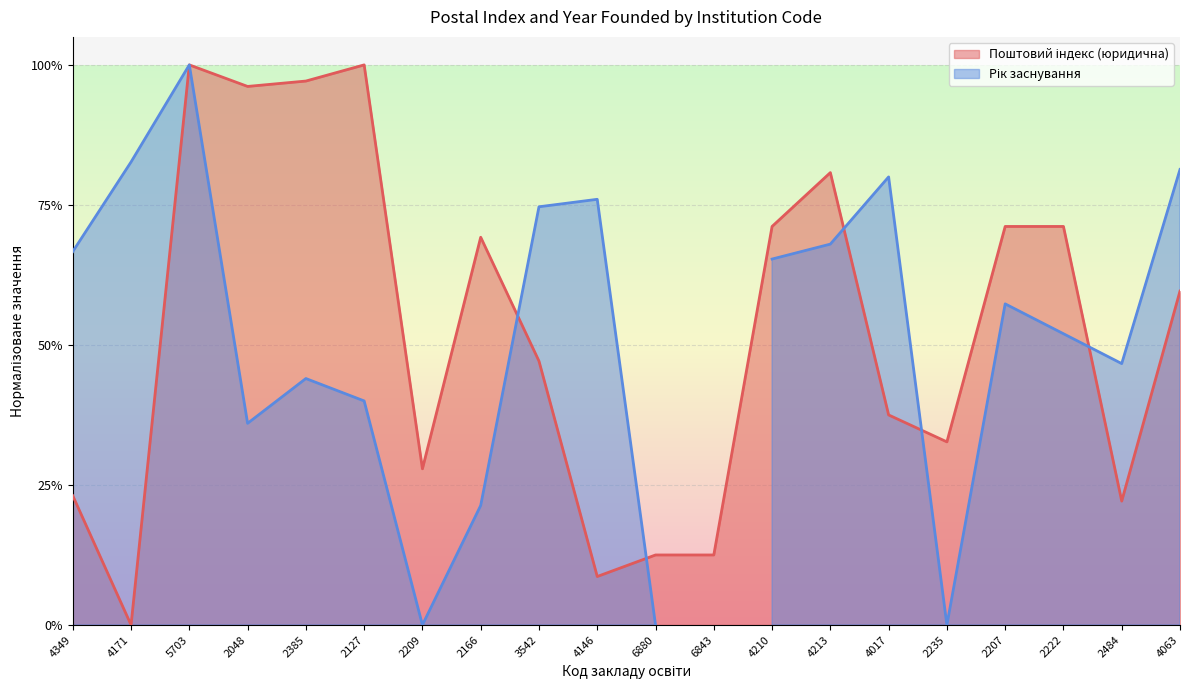

Where is the first local minimum?

4171